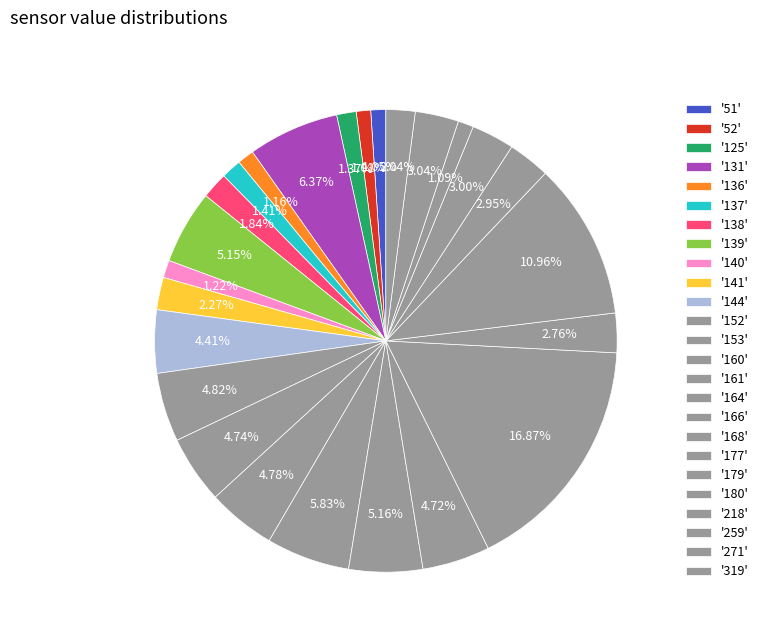

Count the number of slices in the pie.

25